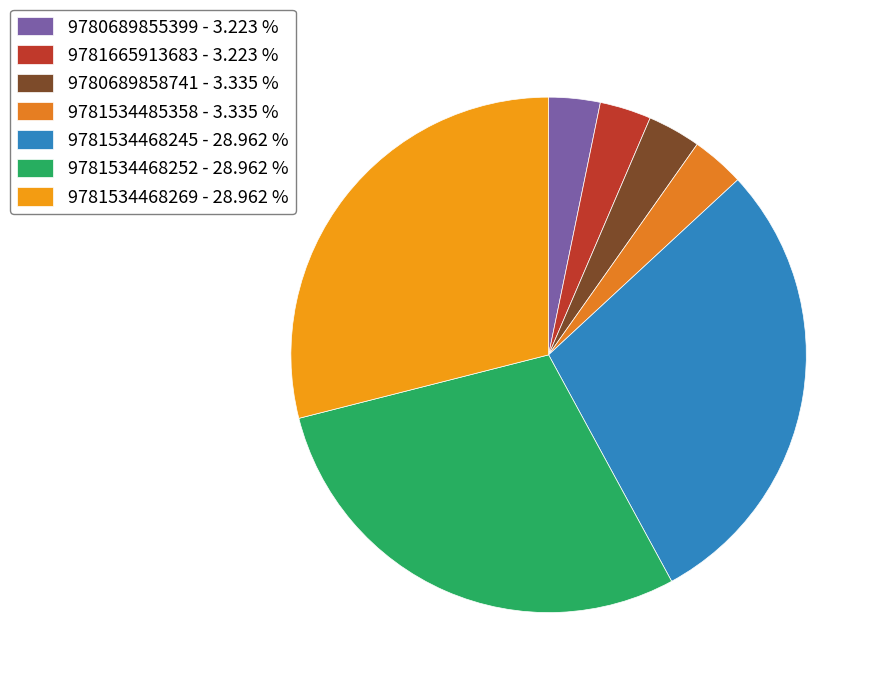

What percentage is NOT represented by 9781534485358?

96.7%